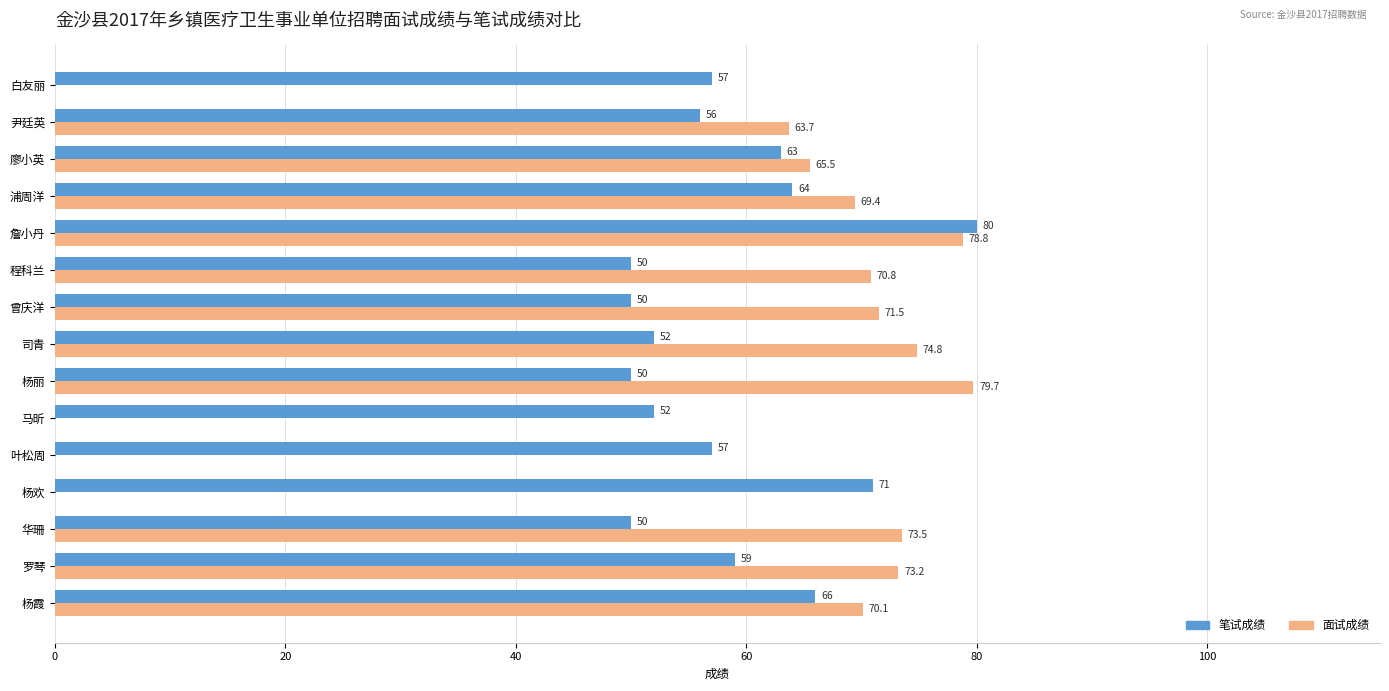

What is the average value of the 笔试成绩 series?

58.5